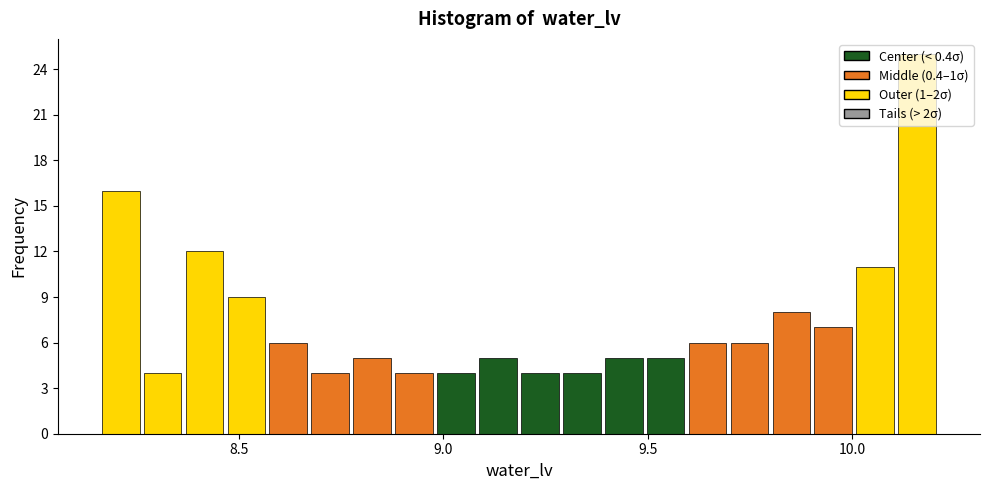

Read against the x-axis, roughly where is the centre of the tallest bar?

10.15